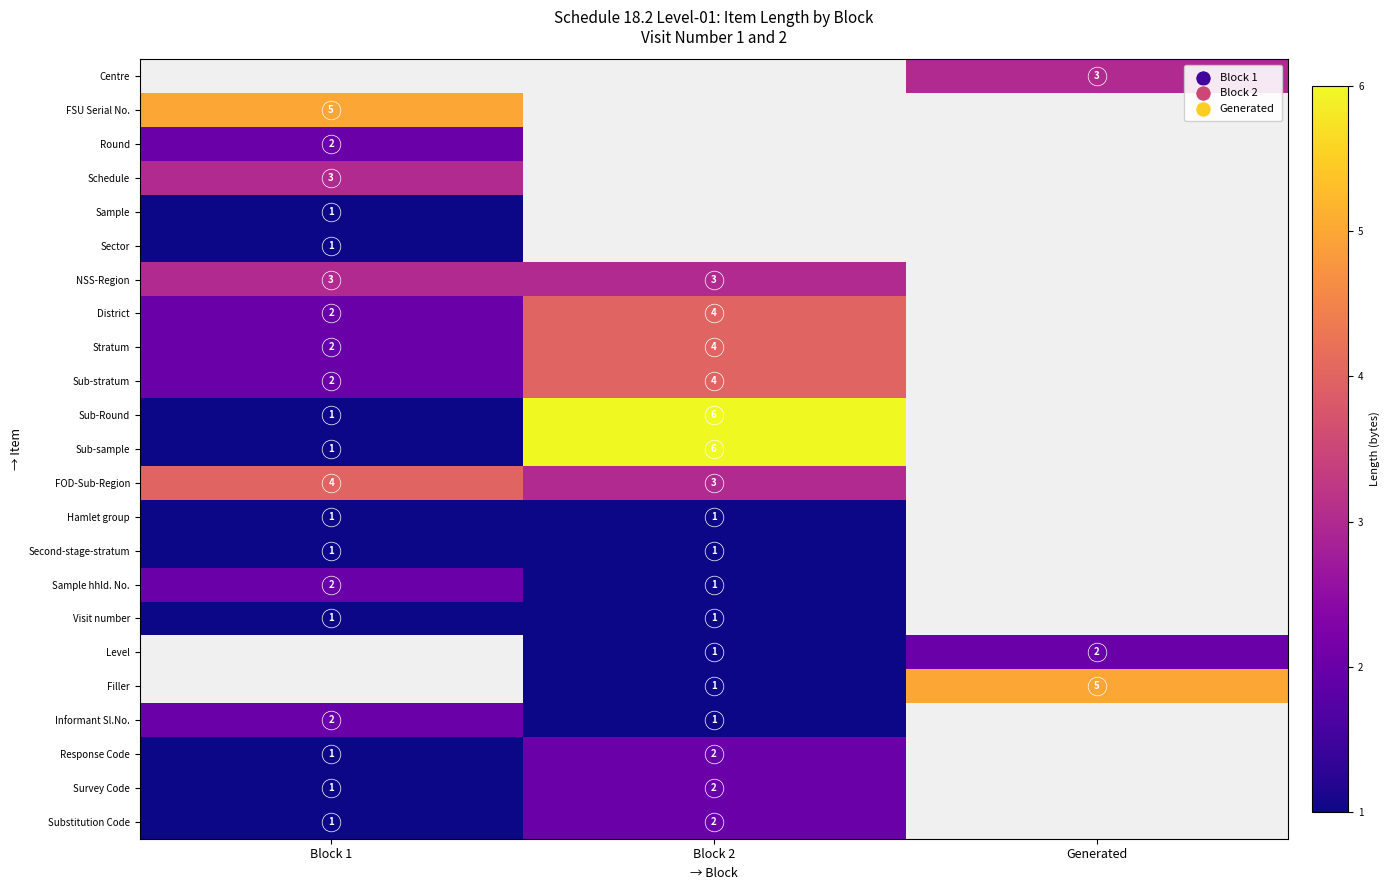

What is the difference between the second highest and minimum values in the Sub-stratum series?

2.0